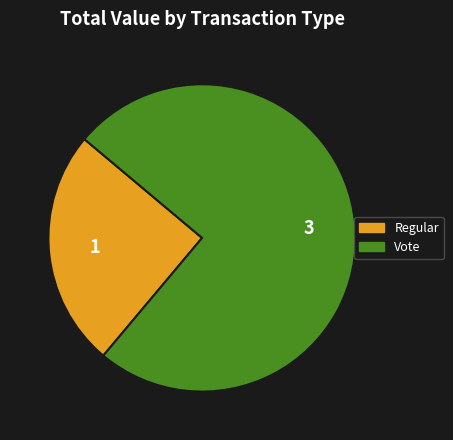

Which category has the biggest portion of the pie?

Vote